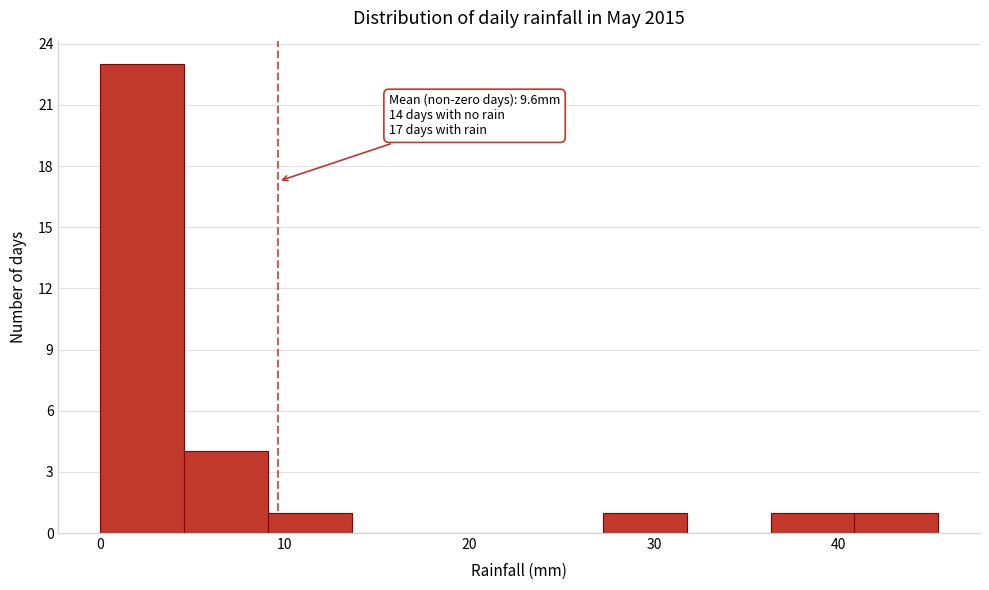

Which range on the x-axis has the tallest bar?

0 to 5